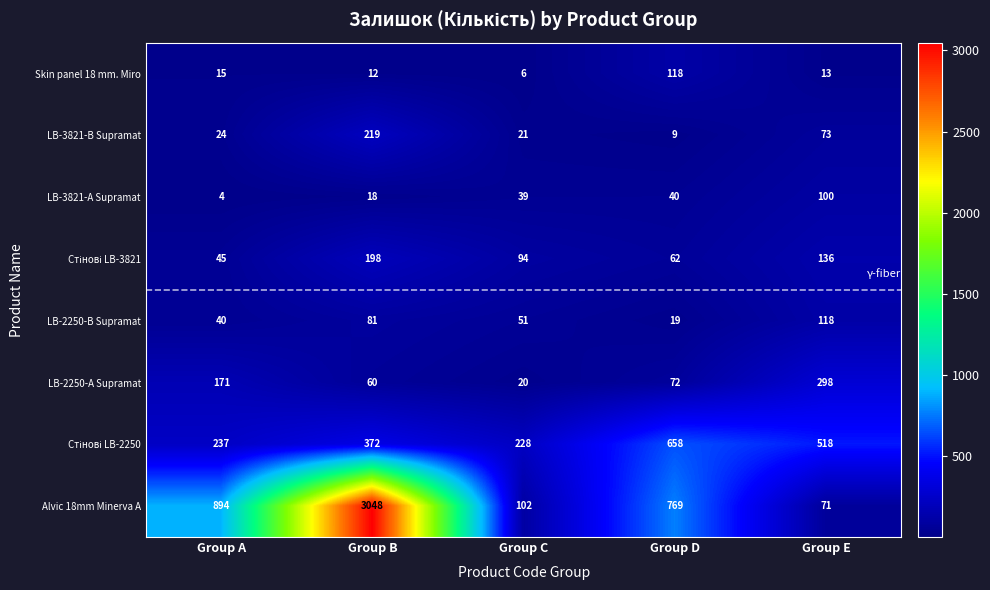

True or false: Skin panel 18 mm. Miro has a value of 7 at Group A.

False